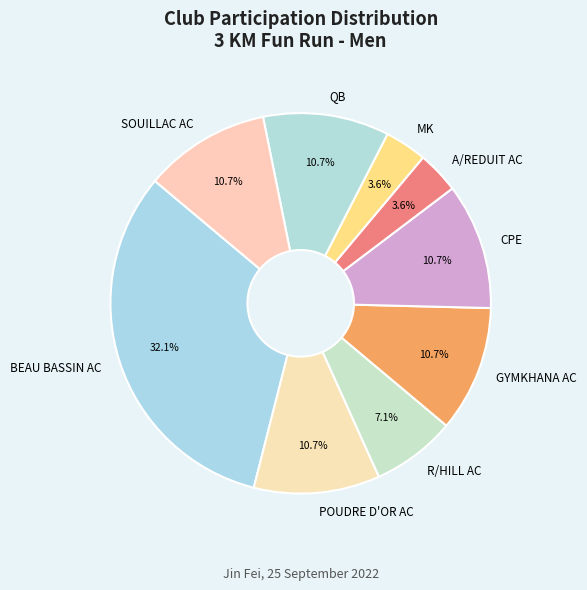

What is the largest slice in the pie chart?

BEAU BASSIN AC